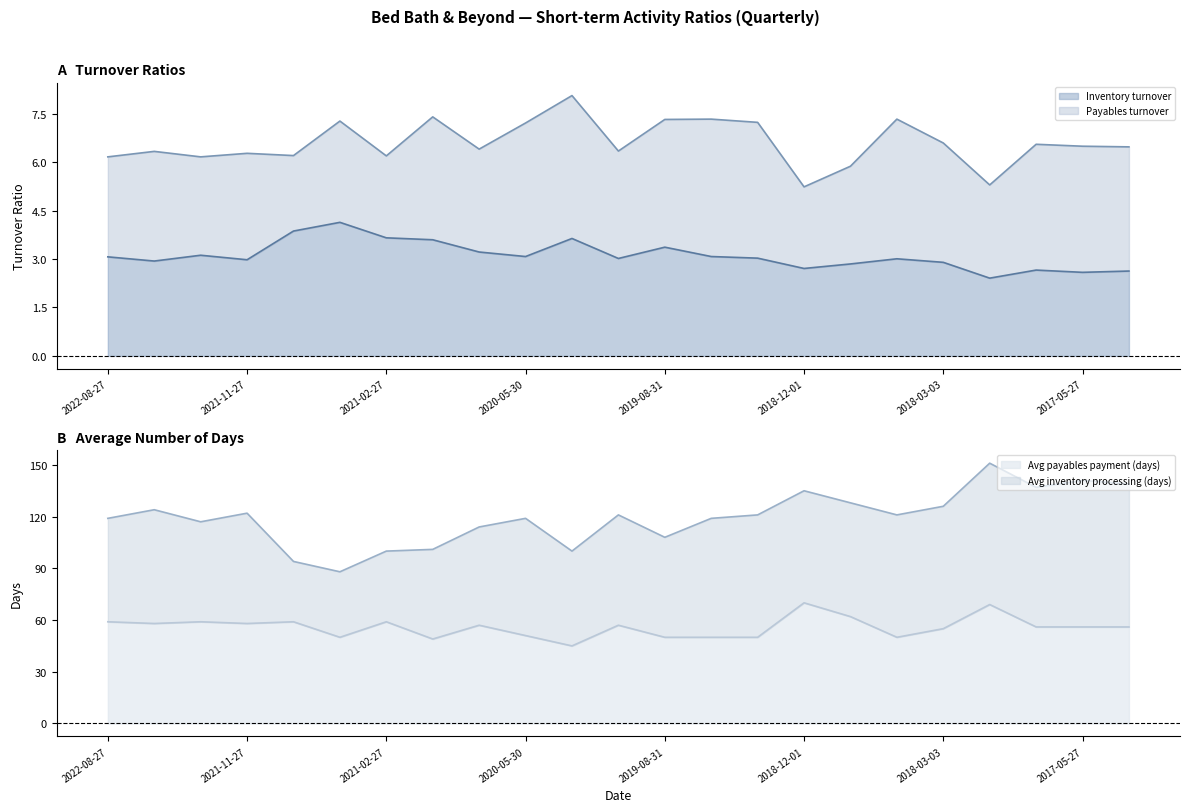

True or false: Inventory turnover and Payables turnover intersect in this chart.

False